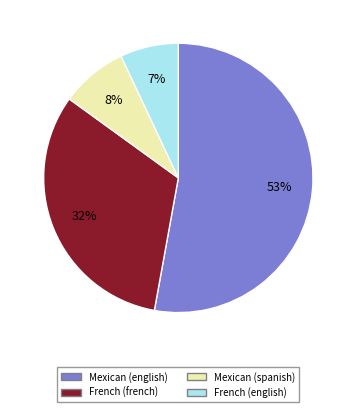

To the nearest percent, what is the average slice percentage?

25%